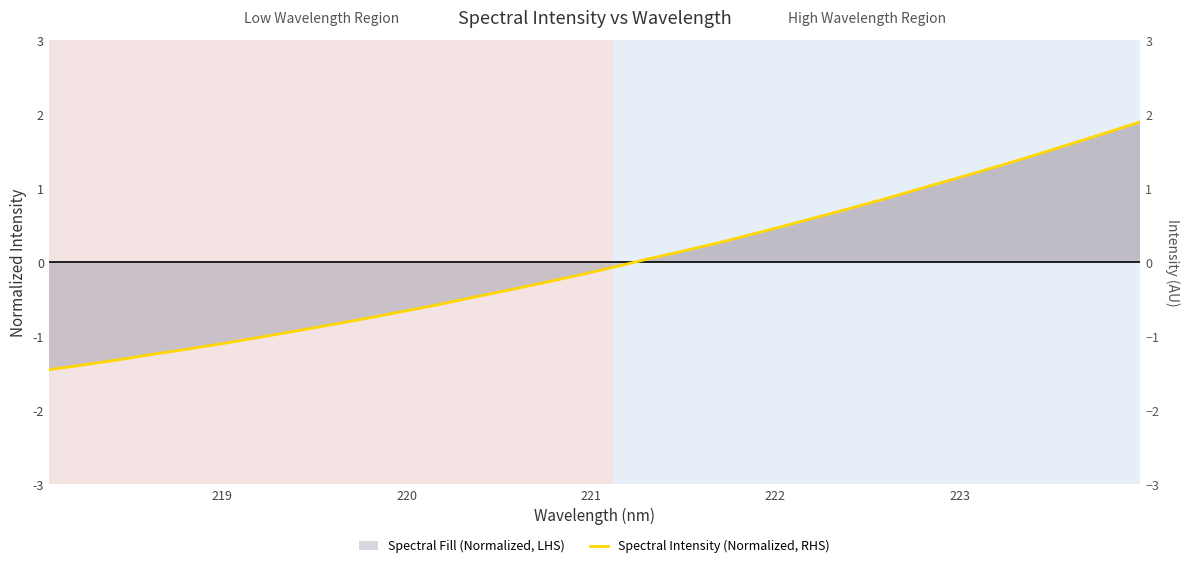

Does the chart display data point markers on the line(s)?

No